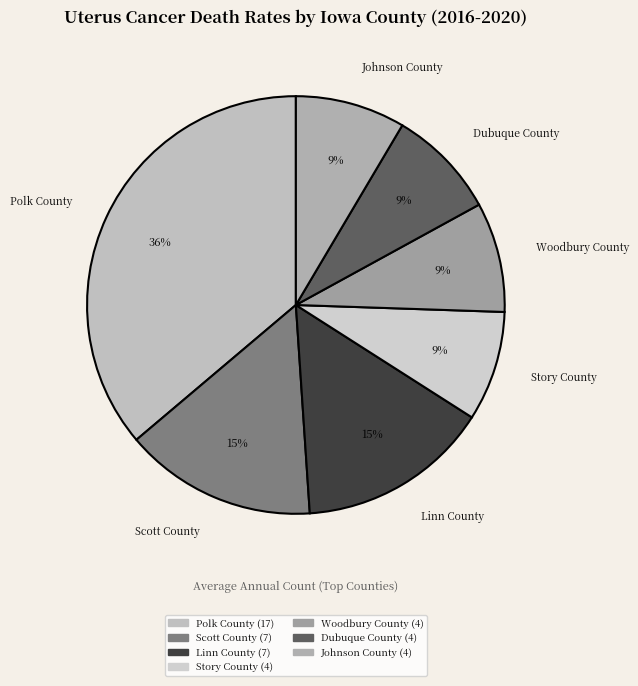

How many segments does this pie chart have?

7